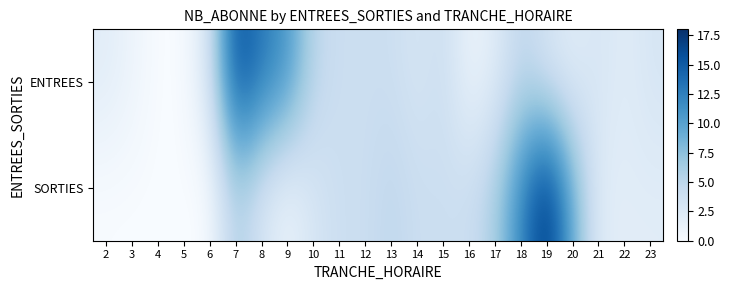

Reading left to right, list all the values displayed in this chart.

ENTREES: 2=2	3=1	4=0	5=0	6=3	7=16	8=13	9=11	10=5	11=4	12=4	13=4	14=3	15=4	16=1	17=2	18=5	19=3	20=2	21=3	22=2	23=3
SORTIES: 2=0	3=0	4=0	5=0	6=0	7=6	8=3	9=1	10=3	11=4	12=4	13=5	14=4	15=4	16=4	17=6	18=12	19=18	20=9	21=2	22=2	23=2